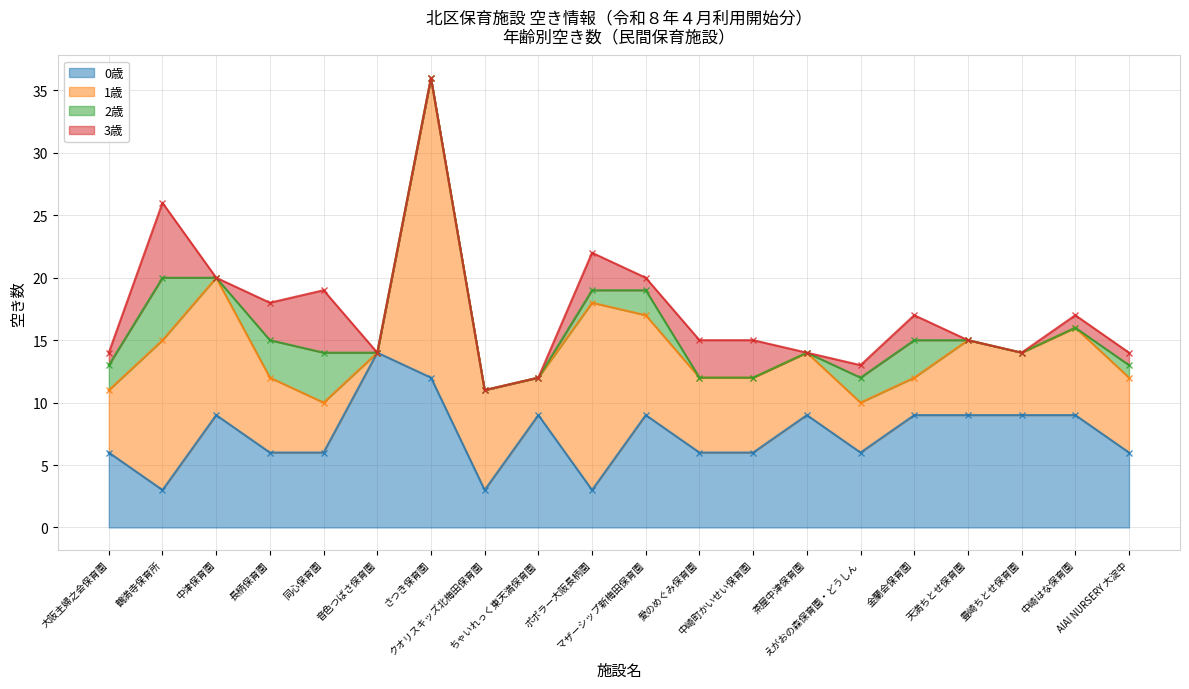

Where is 1歳 nearest to the value 12?

鶴満寺保育所